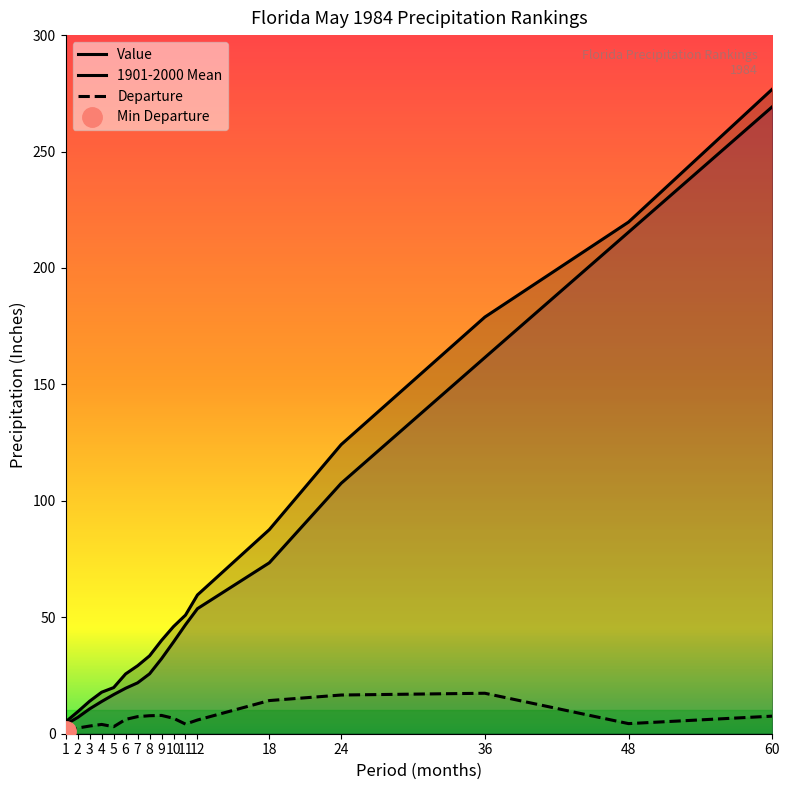

What is the difference between the 1901-2000 Mean values at 1 and 6?

15.5